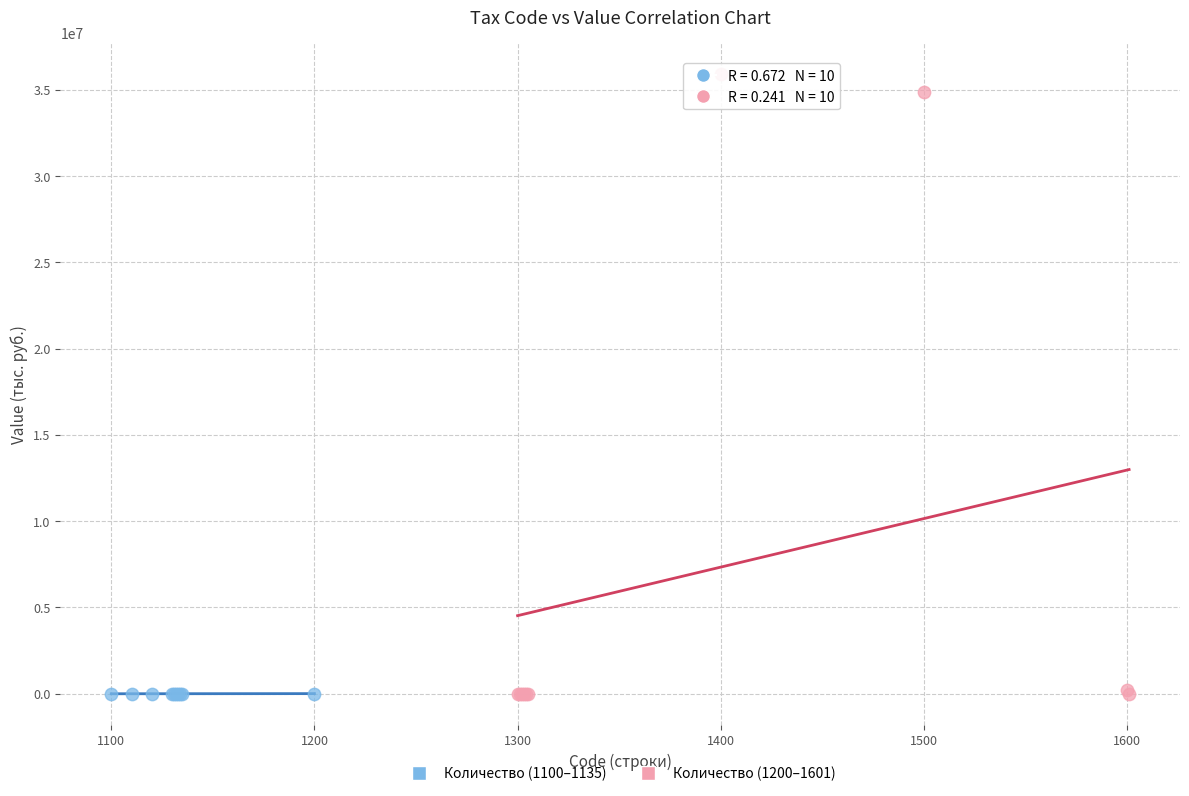

Which series has the widest spread of Y values?

Количество (1200–1601)